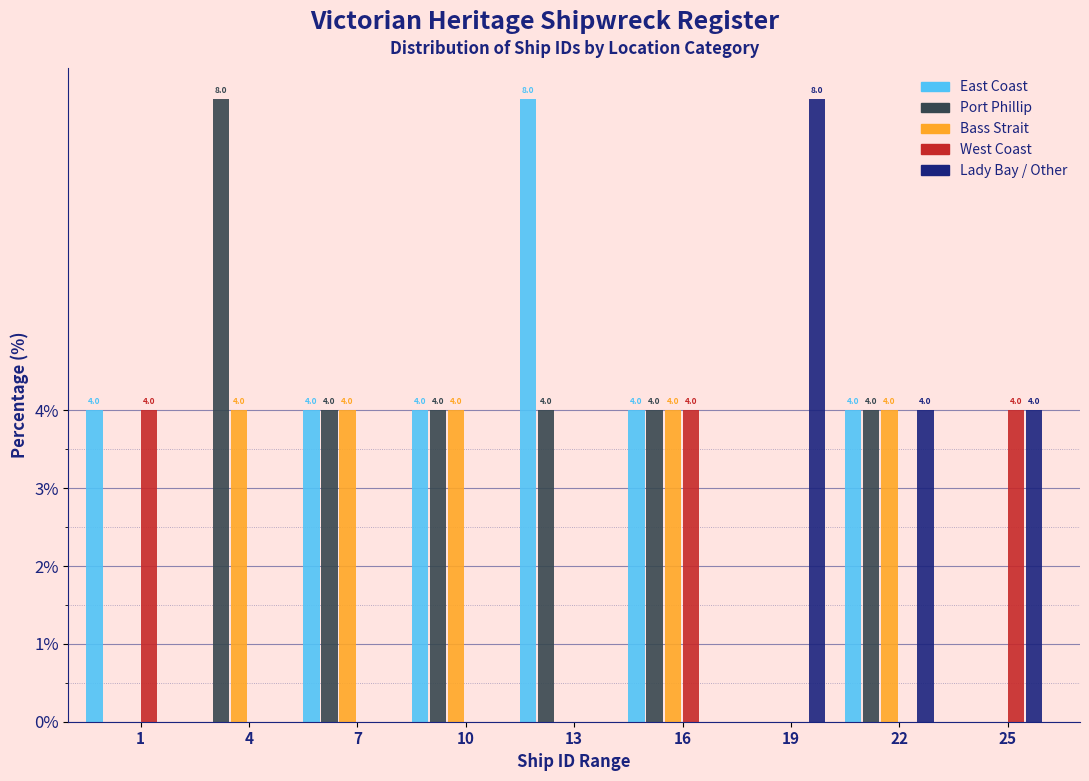

Reading left to right, list all the values displayed in this chart.

East Coast: 1=4	4=0	7=4	10=4	13=8	16=4	19=0	22=4	25=0
Port Phillip: 1=0	4=8	7=4	10=4	13=4	16=4	19=0	22=4	25=0
Bass Strait: 1=0	4=4	7=4	10=4	13=0	16=4	19=0	22=4	25=0
West Coast: 1=4	4=0	7=0	10=0	13=0	16=4	19=0	22=0	25=4
Lady Bay / Other: 1=0	4=0	7=0	10=0	13=0	16=0	19=8	22=4	25=4